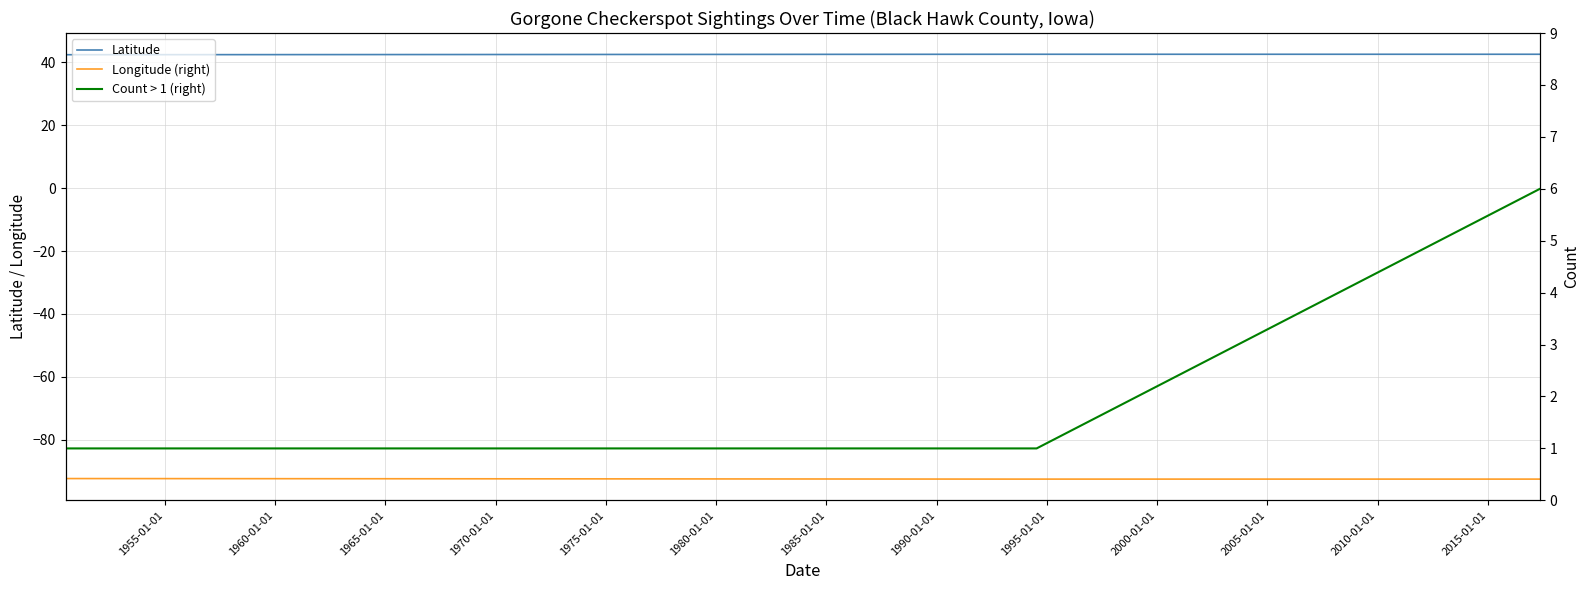

What value does the Longitude (right) series have at 1970-01-01?

-92.6